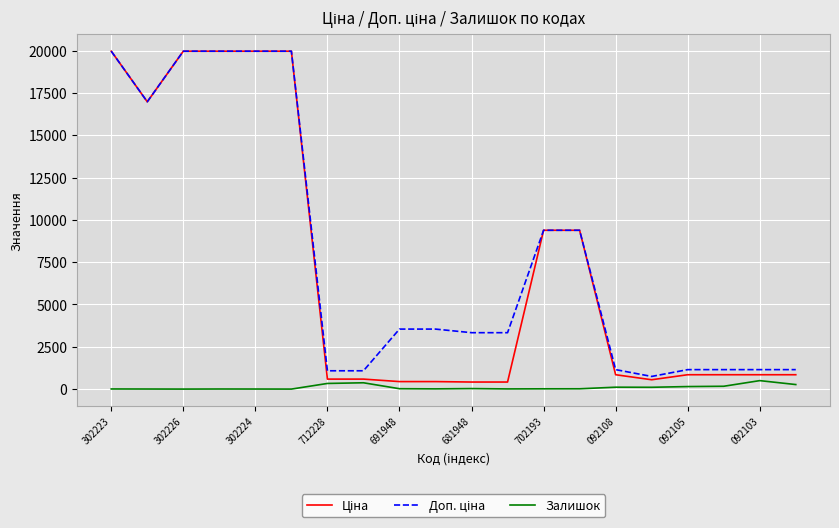

Which series has the largest range (max minus min)?

Ціна